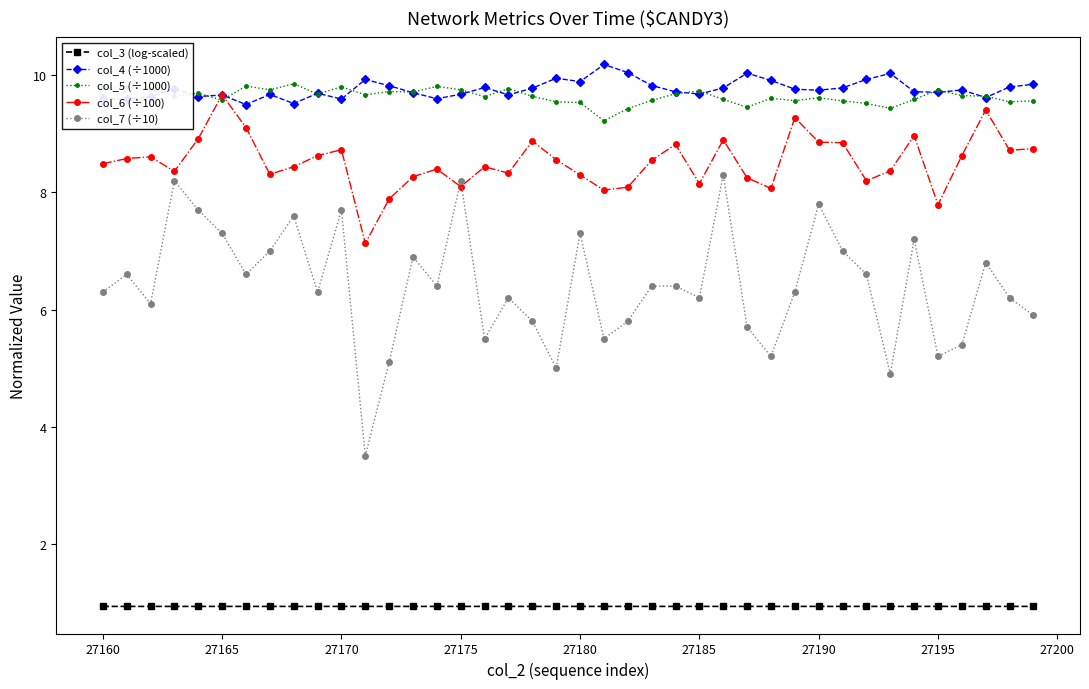

What is the lowest value of the col_4 (÷1000) series?

9.5